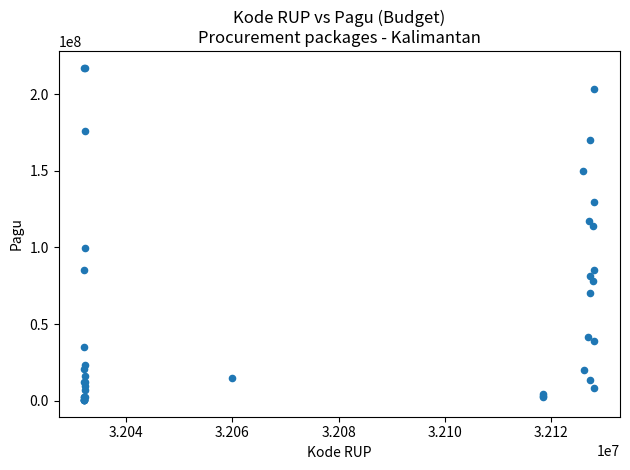

What Y value in the scatter plot is closest to 108830000?

114296000